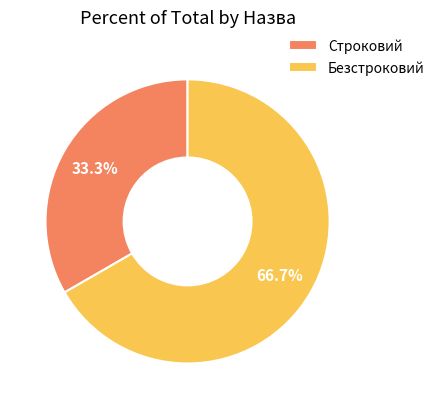

Combined, what portion of the pie is Строковий and Безстроковий?

100.0%